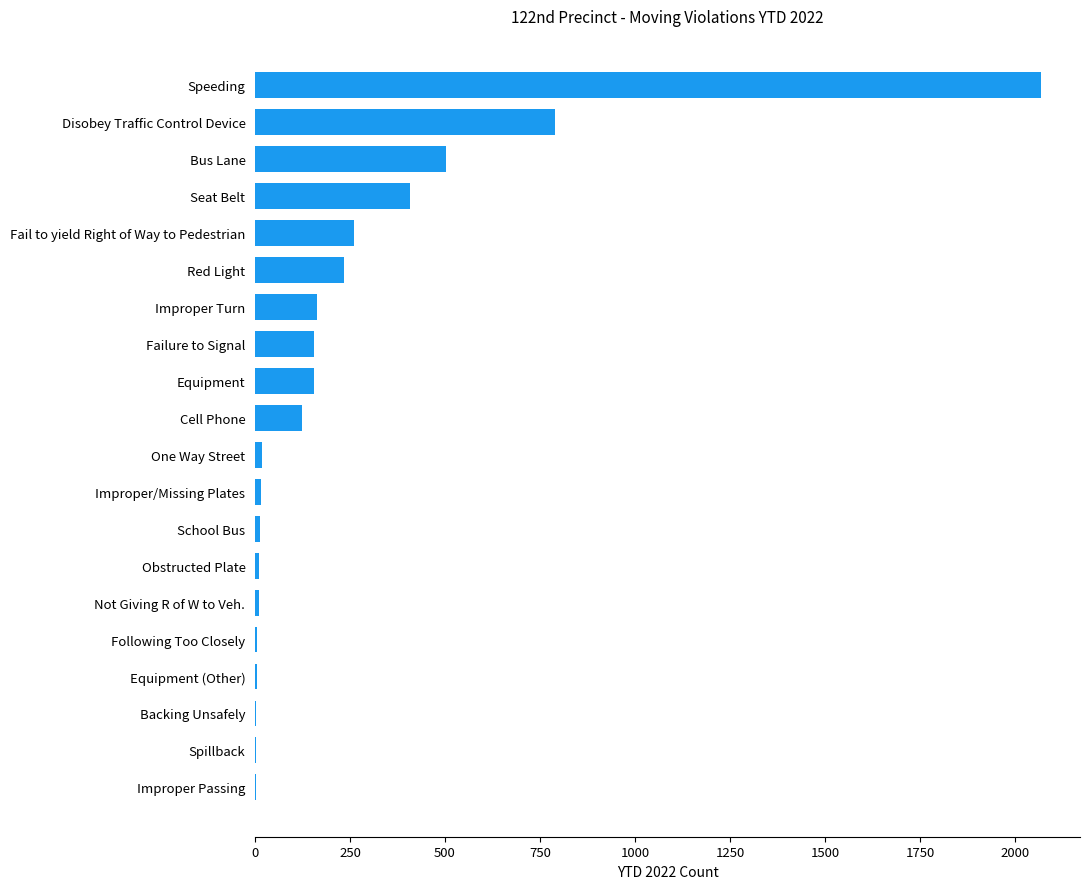

What is the approximate value at Equipment?

155